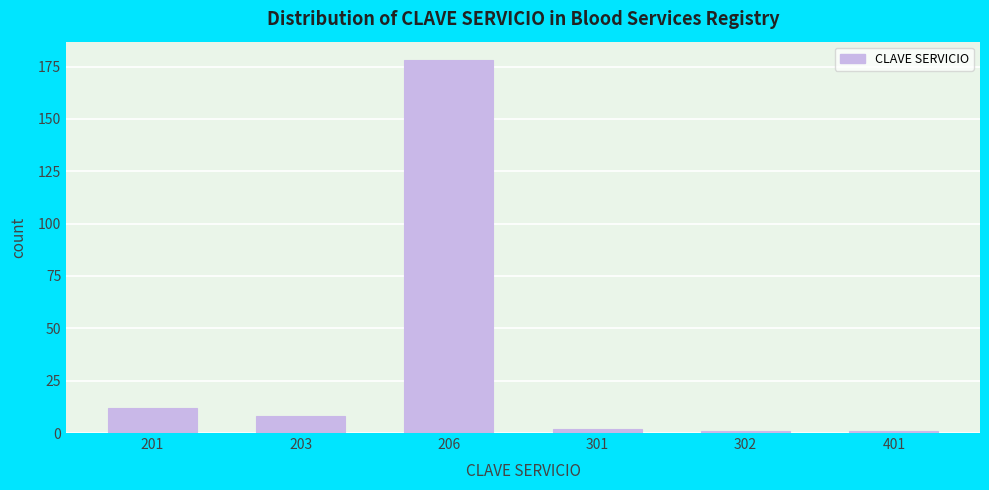

Reading left to right, list all the values displayed in this chart.

201=12	203=8	206=178	301=2	302=1	401=1